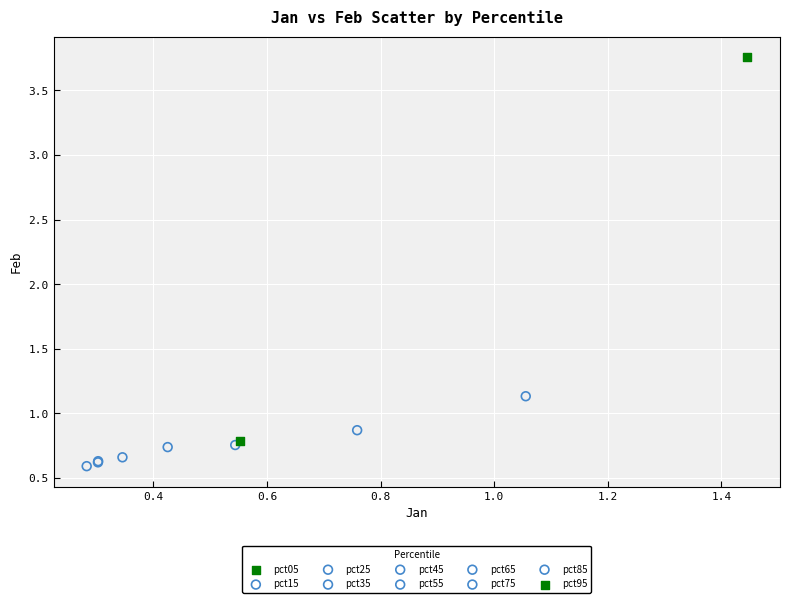

What are all the series names shown in the legend?

pct05, pct15, pct25, pct35, pct45, pct55, pct65, pct75, pct85, pct95